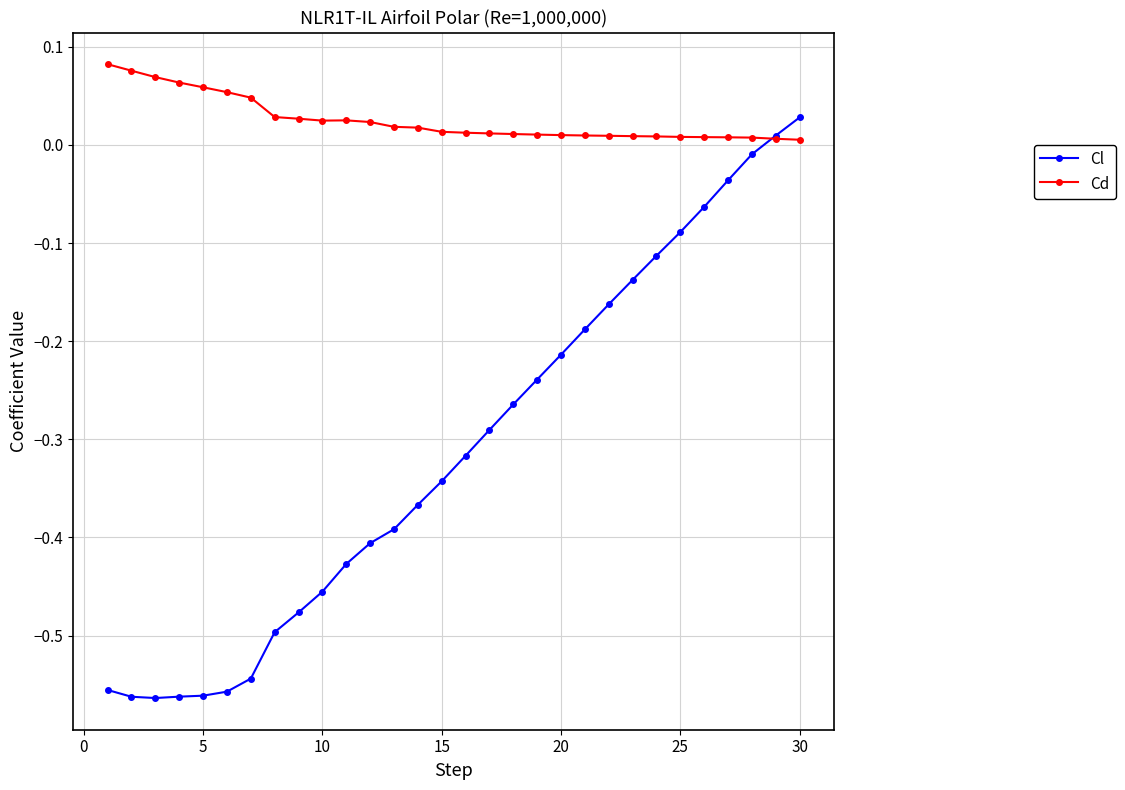

Which series has the largest total across all categories?

Cd